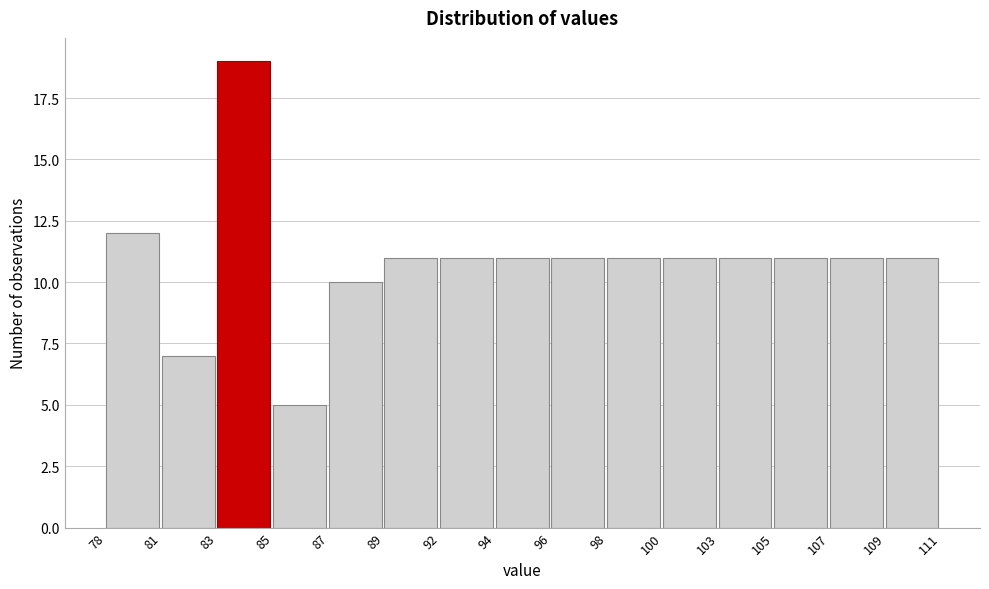

Reading right to left, transcribe all the data shown in this chart.

109=11	107=11	105=11	103=11	100=11	98=11	96=11	94=11	92=11	89=11	87=10	85=5	83=19	81=7	78=12